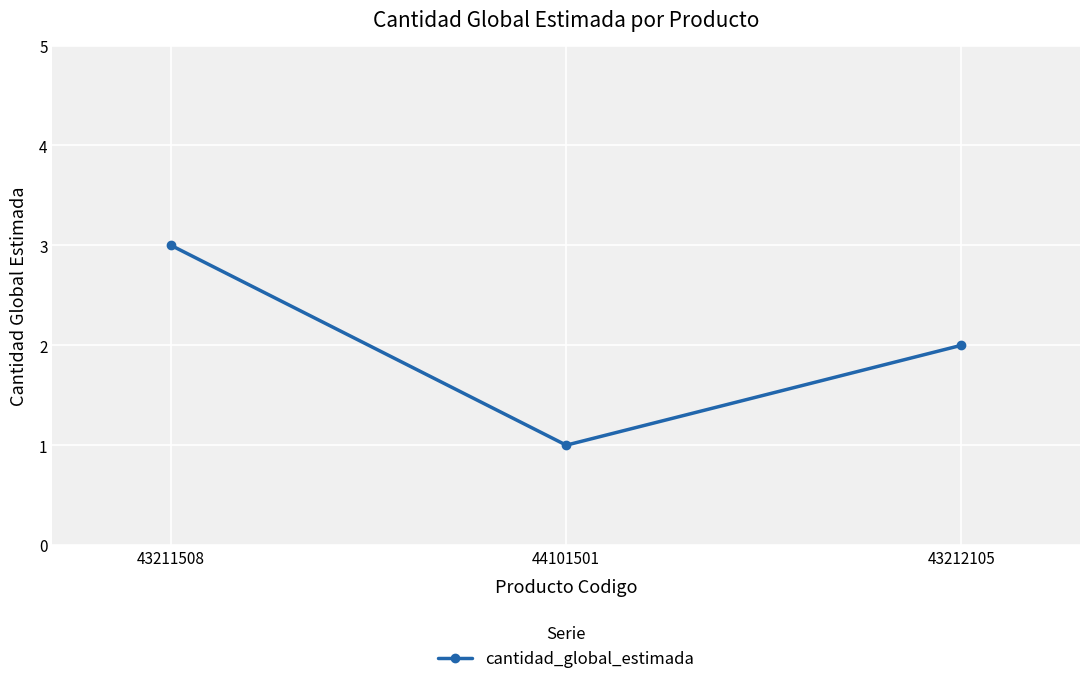

What is the difference between the values at 43212105 and 44101501?

1